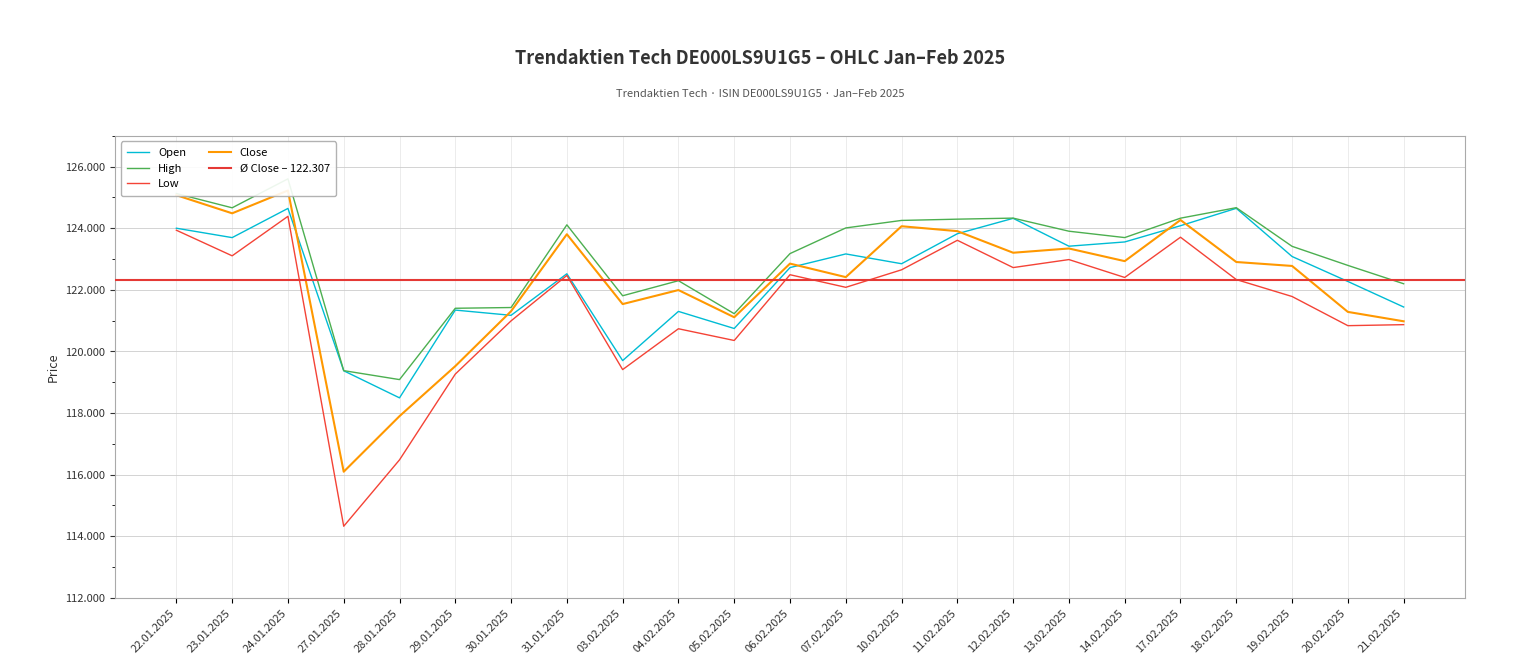

List the series in order of their peak value, highest first.

High, Close, Open, Low